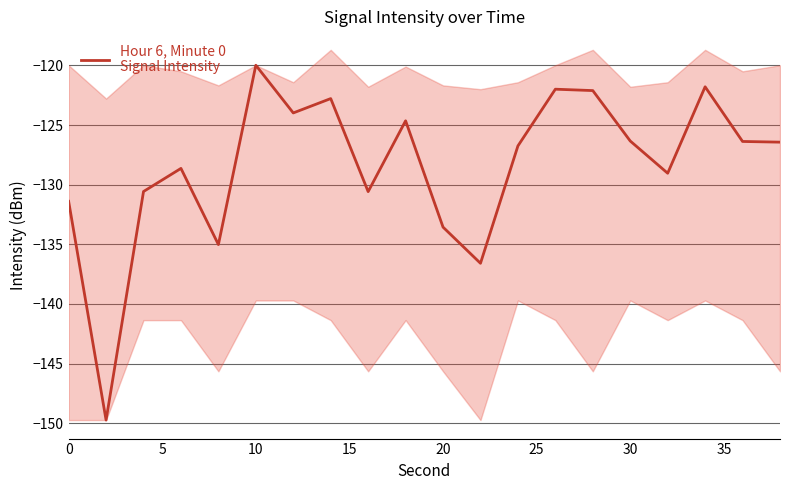

What is the difference between the maximum and minimum values?

29.8